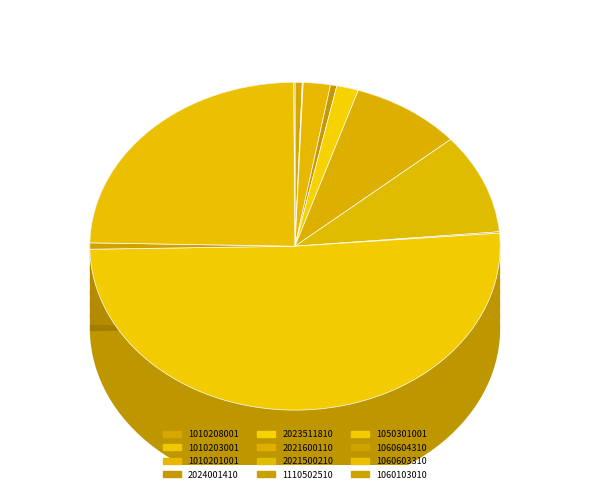

Count the number of slices in the pie.

12